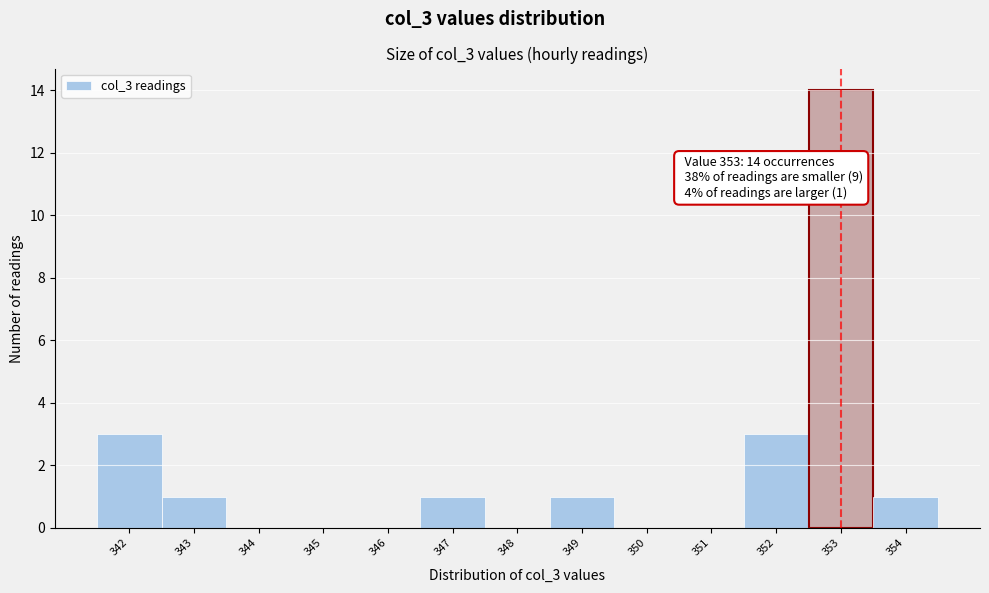

Which range on the x-axis has the tallest bar?

352.5 to 353.5